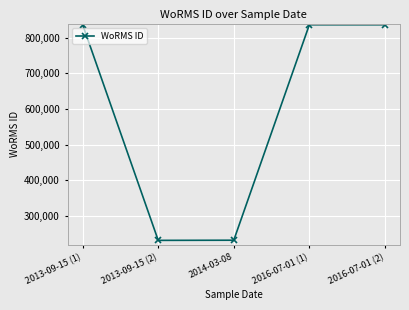

Is it true that the value at 2014-03-08 is 394294?

False